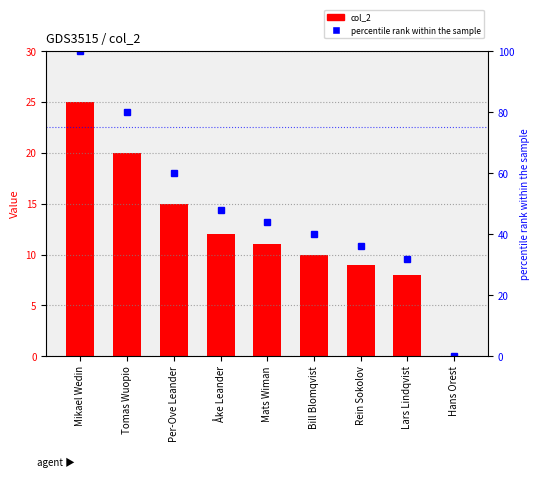

How many values in percentile rank within the sample are above zero?

8